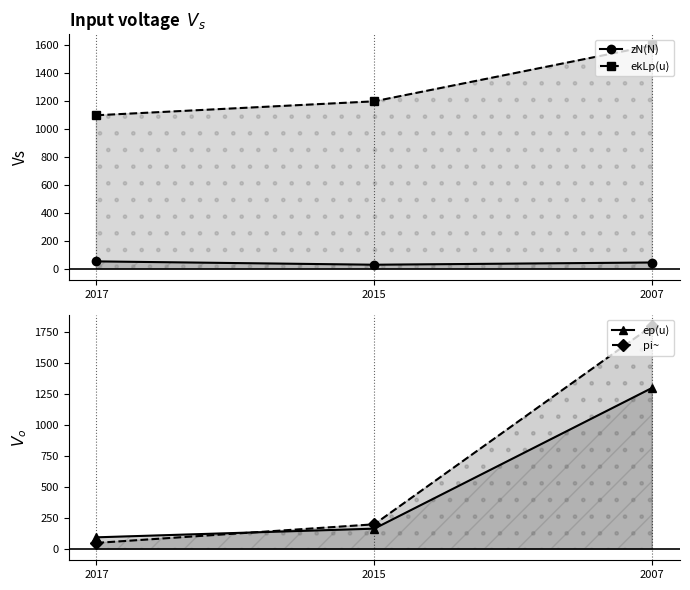

Between 2015 and 2007, which is larger?

2007